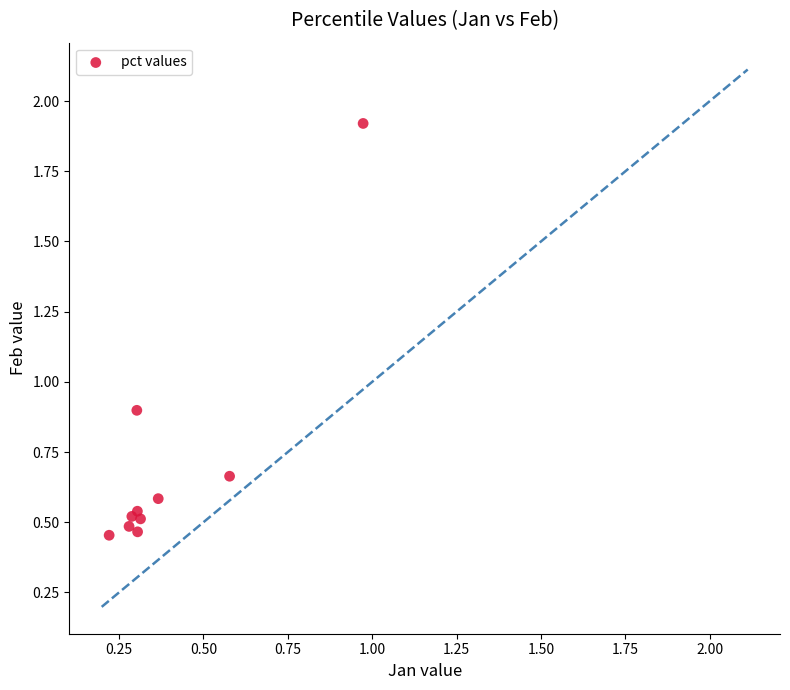

What Y value in the scatter plot is closest to 1?

0.9